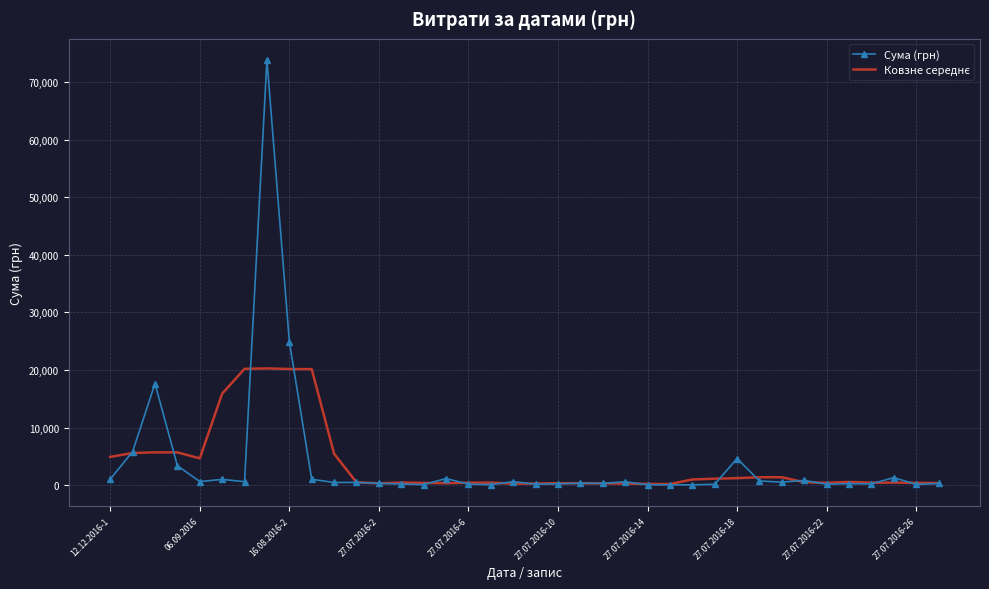

Which series has the widest spread of values?

Сума (грн)